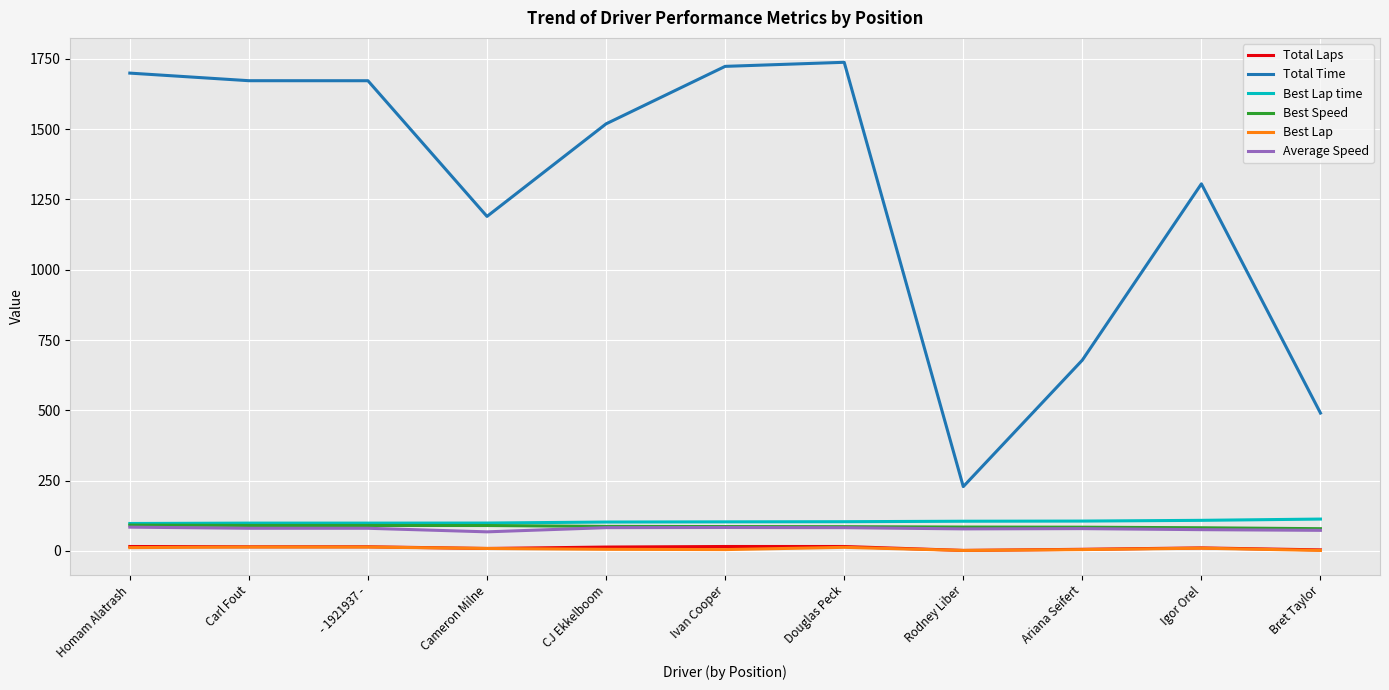

How many lines are shown in the chart?

6